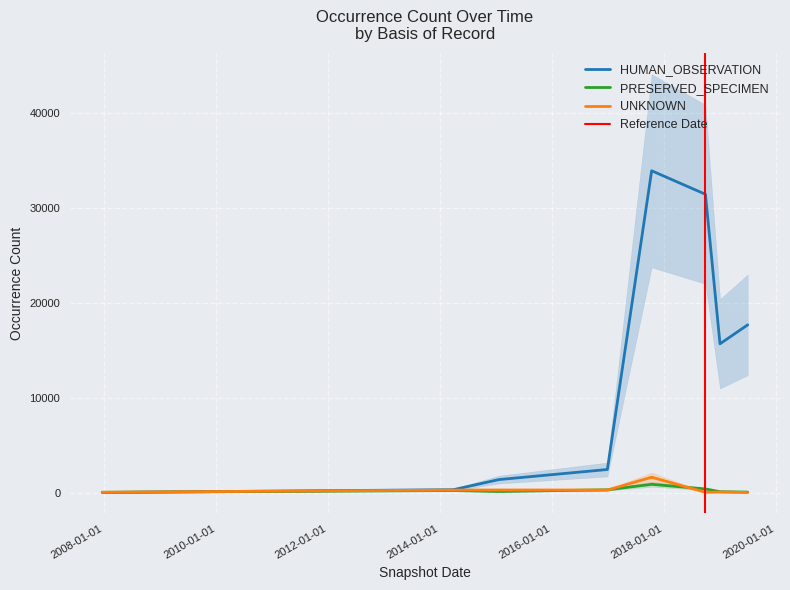

List the series in order of their peak value, lowest first.

PRESERVED_SPECIMEN, UNKNOWN, HUMAN_OBSERVATION